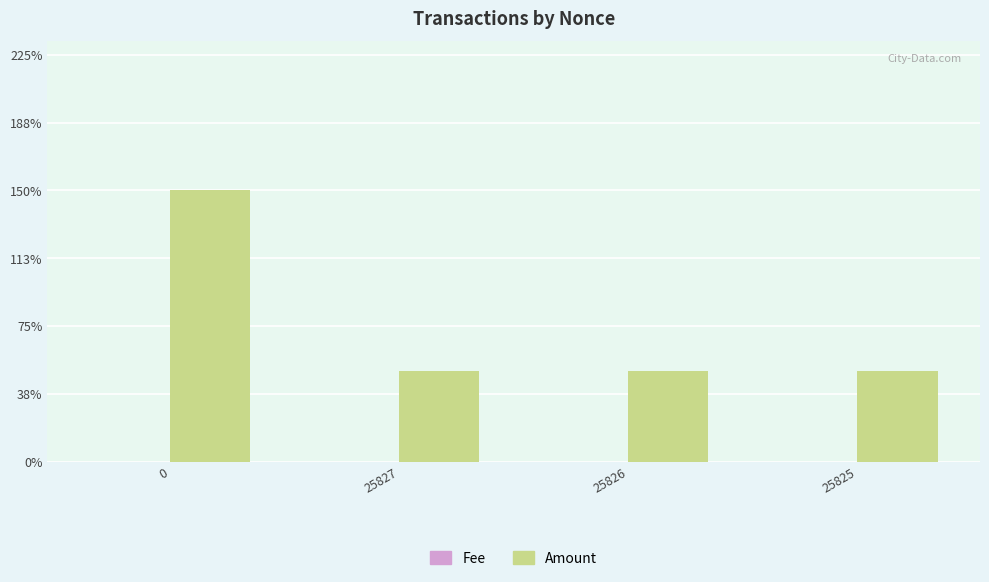

Are the bars grouped side by side (vs. stacked)?

Yes